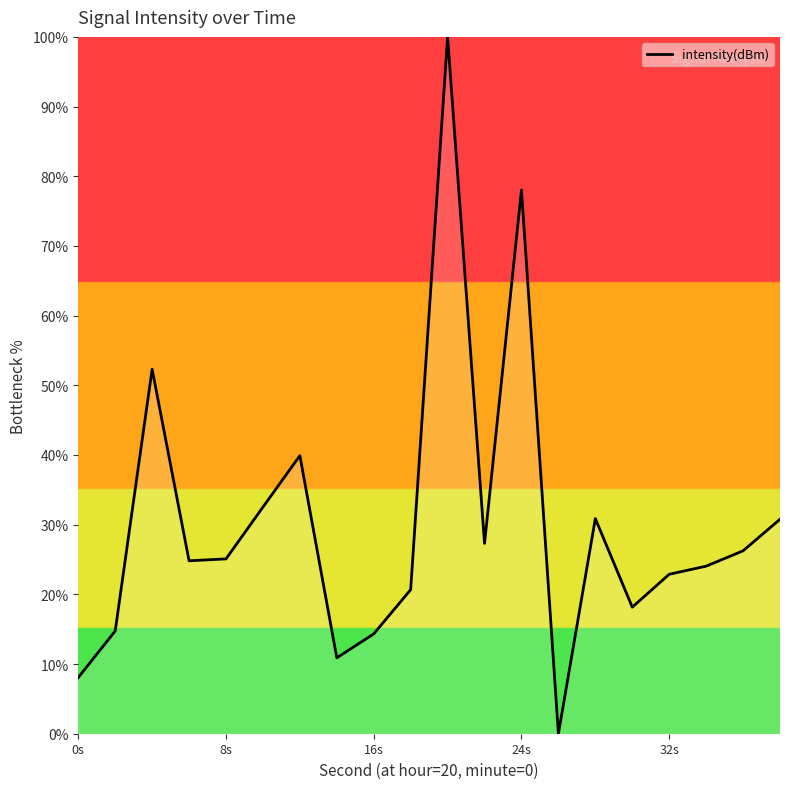

What is the difference between the maximum and minimum values?

100.0